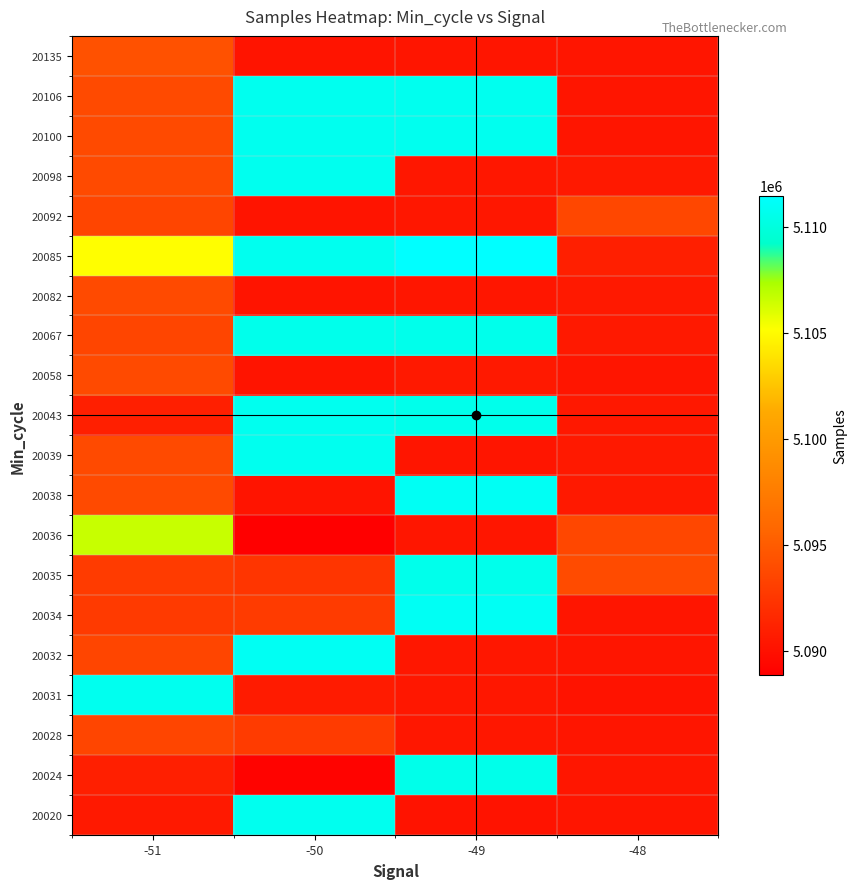

Reading left to right, extract all data points from this chart.

20020: -51=5090536	-50=5110736	-49=5090168	-48=5090302
20024: -51=5091014	-50=5089139	-49=5110501	-48=5090390
20028: -51=5093522	-50=5092859	-49=5090485	-48=5090277
20031: -51=5110707	-50=5090748	-49=5090441	-48=5090168
20032: -51=5093522	-50=5110919	-49=5090464	-48=5090277
20034: -51=5092772	-50=5092859	-49=5110930	-48=5090302
20035: -51=5092859	-50=5092472	-49=5110555	-48=5093853
20036: -51=5106575	-50=5088857	-49=5090390	-48=5093639
20038: -51=5093841	-50=5090265	-49=5110930	-48=5090536
20039: -51=5093841	-50=5110736	-49=5090277	-48=5090536
20043: -51=5091014	-50=5110736	-49=5110555	-48=5090512
20058: -51=5093841	-50=5090265	-49=5090536	-48=5090277
20067: -51=5093522	-50=5110555	-49=5110555	-48=5090536
20082: -51=5093841	-50=5090265	-49=5090390	-48=5090536
20085: -51=5105060	-50=5110736	-49=5111457	-48=5090980
20092: -51=5093522	-50=5090265	-49=5090441	-48=5093639
20098: -51=5093841	-50=5110736	-49=5090441	-48=5090536
20100: -51=5093841	-50=5110736	-49=5110736	-48=5090277
20106: -51=5093841	-50=5110707	-49=5110707	-48=5090277
20135: -51=5094244	-50=5090265	-49=5090277	-48=5090277